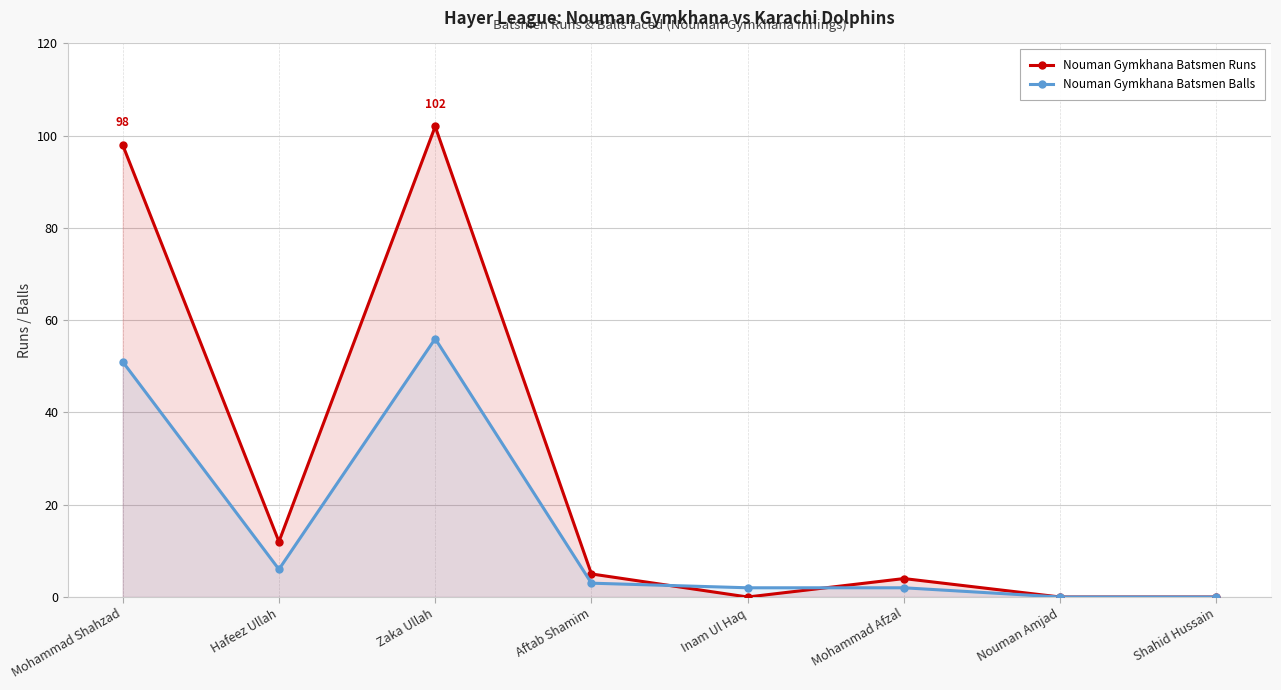

What is the label of the 5th point from the left?

Inam Ul Haq